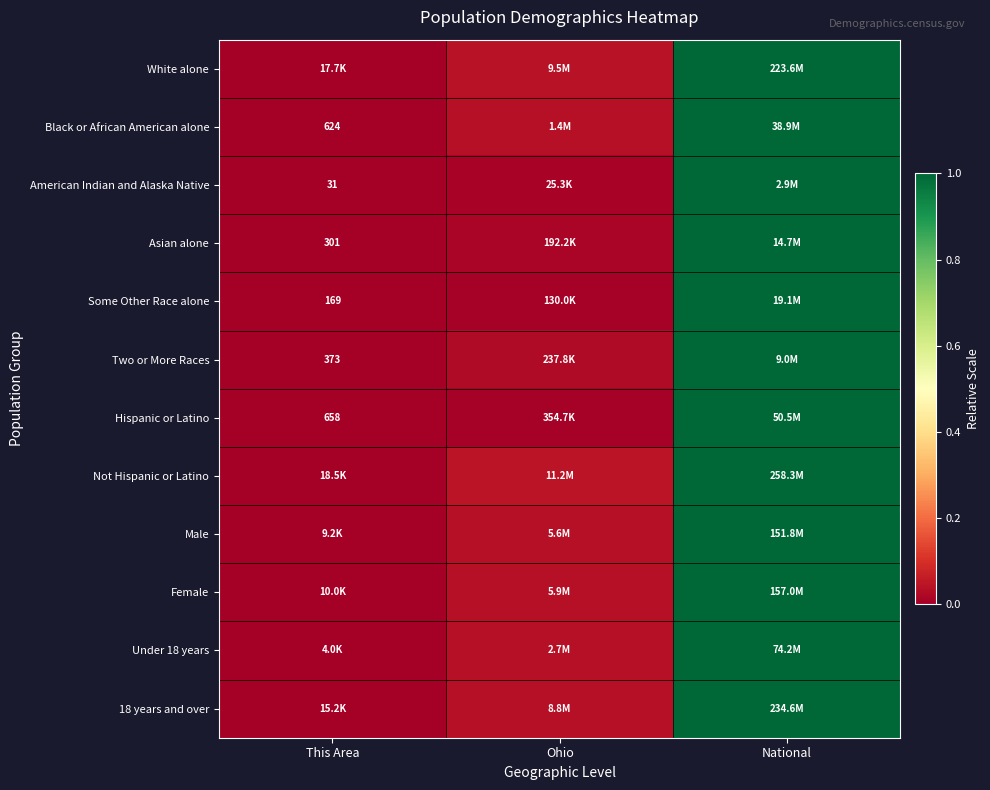

At how many categories does at least one series exceed 0?

2